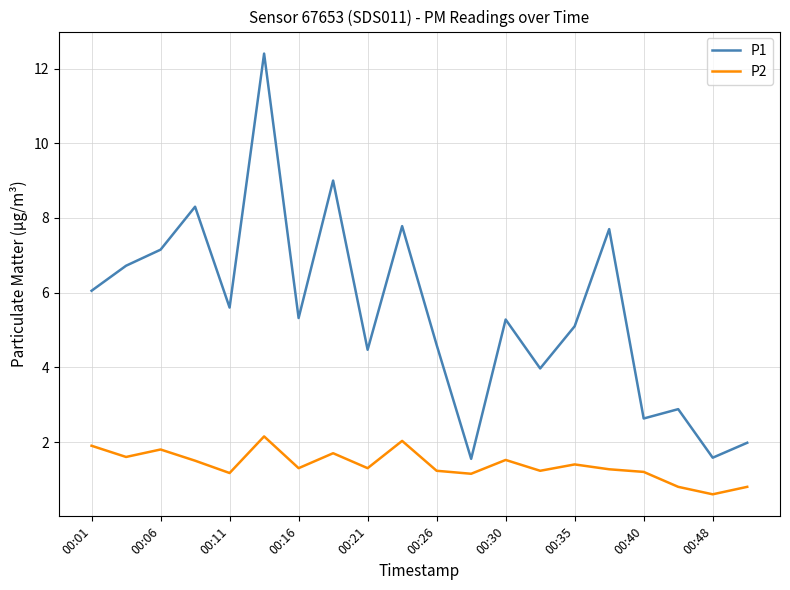

List the series in order of their overall mean, lowest first.

P2, P1